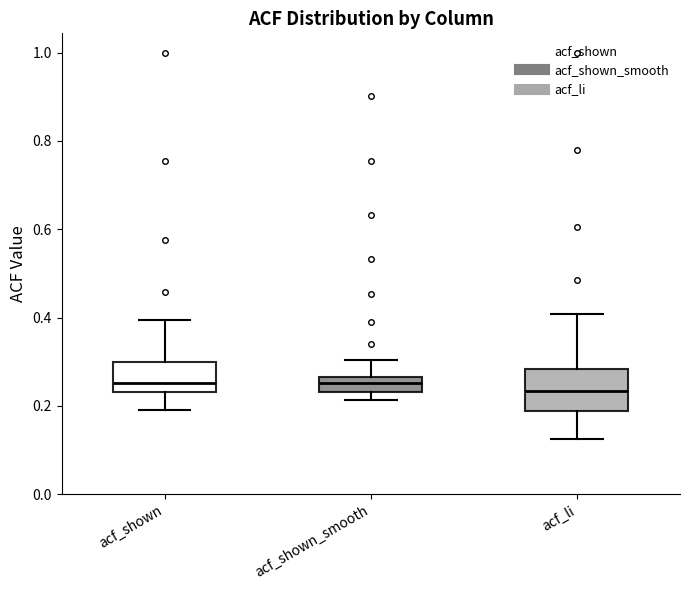

Which box is the tallest, from its lower edge to its upper edge?

acf_li